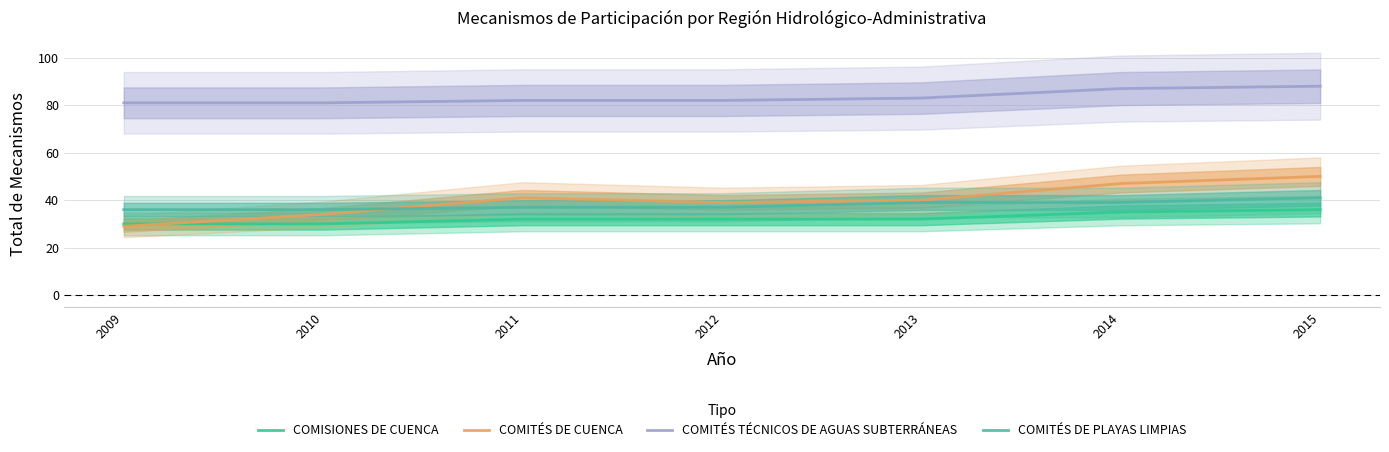

What is the minimum value shown in the chart?

29